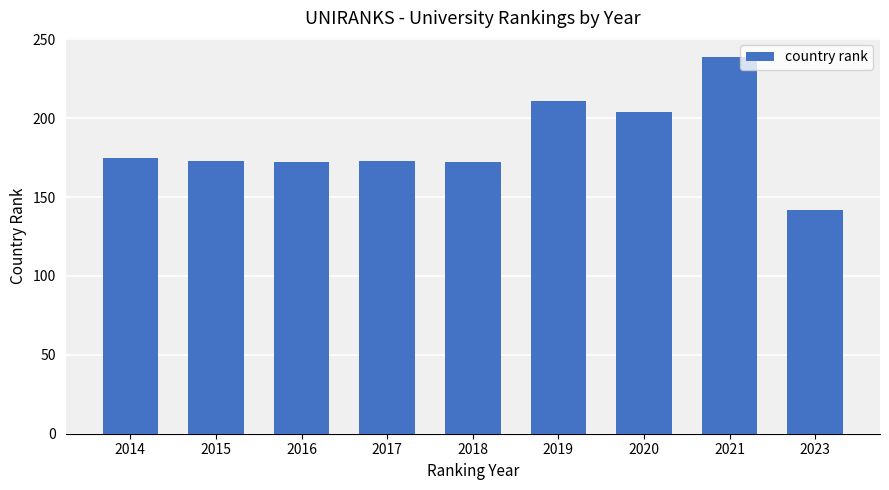

What is the maximum value shown in the chart?

239